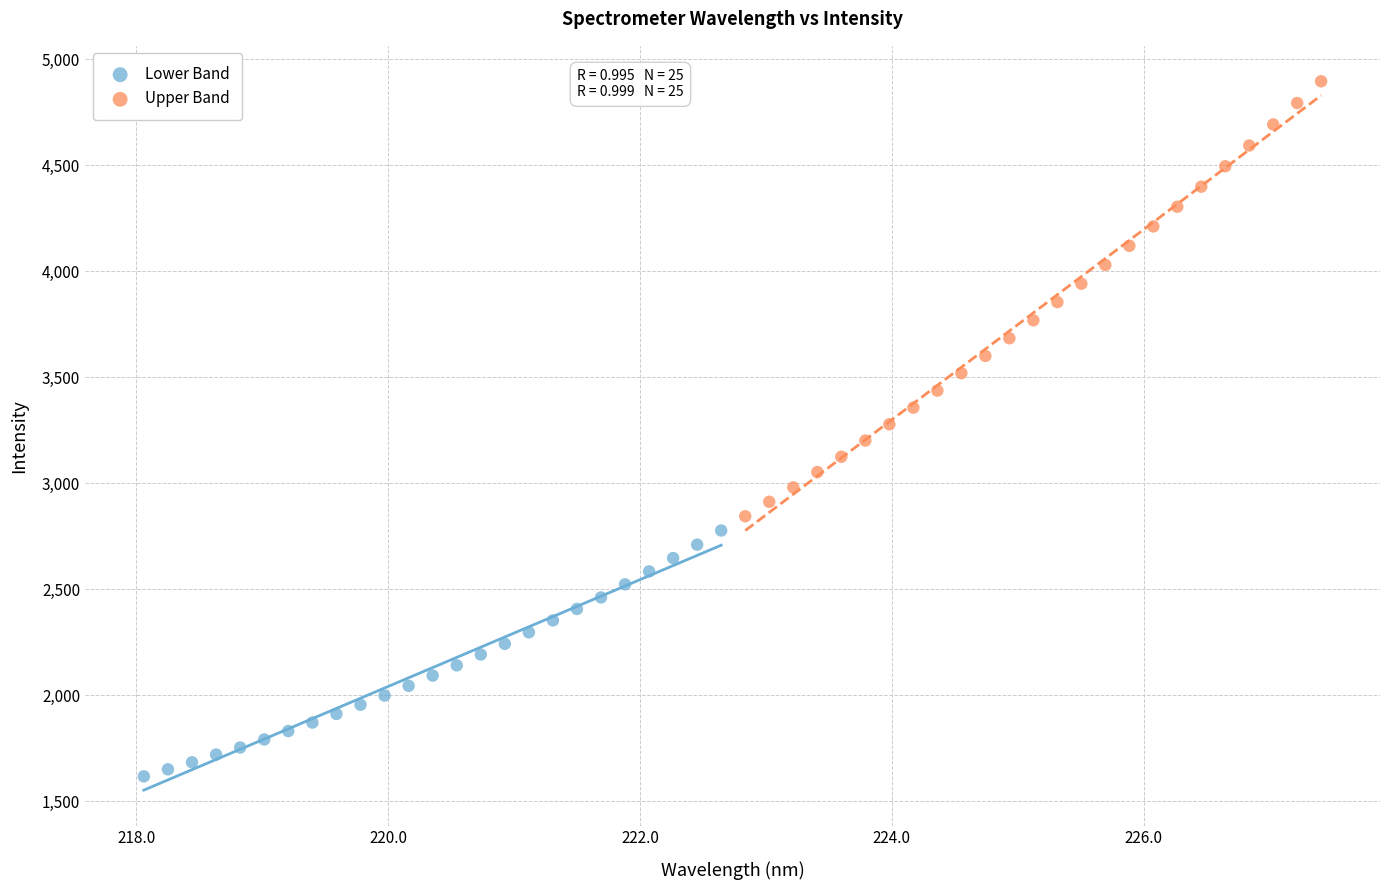

Which series contains the highest Y value?

Upper Band